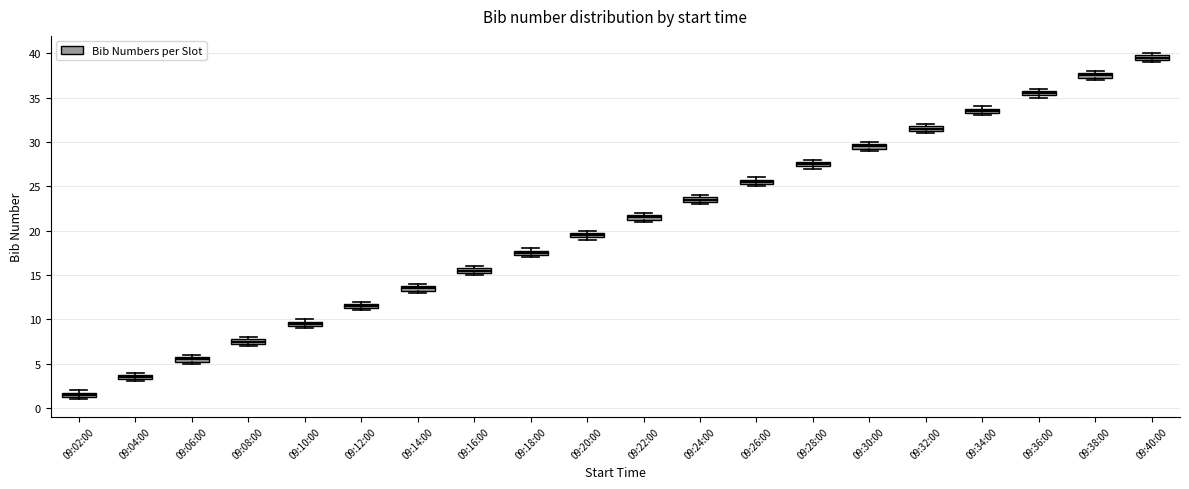

Which box's median line is the lowest?

09:02:00